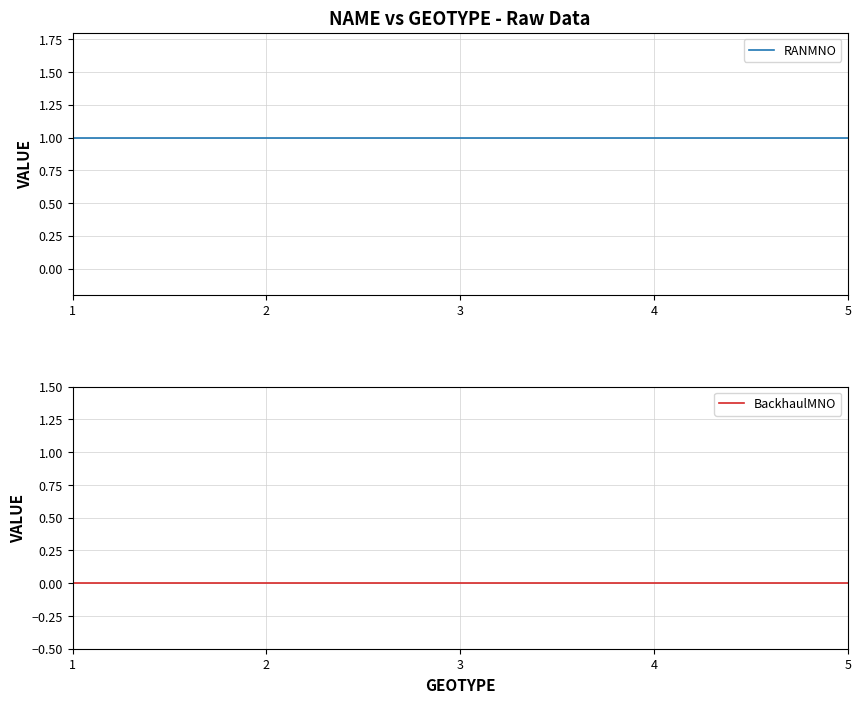

Reading left to right, list all the values displayed in this chart.

RANMNO: 1	1	1	1	1
BackhaulMNO: 0	0	0	0	0